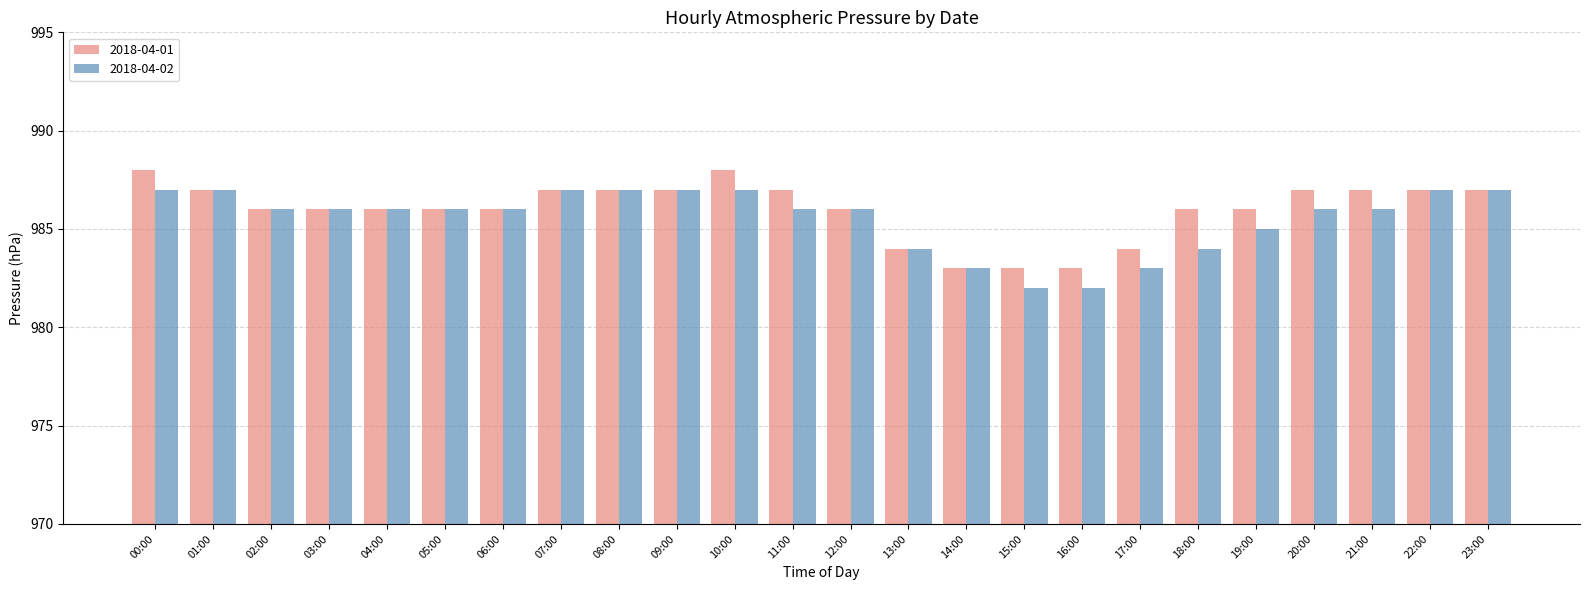

What is the approximate value of 2018-04-01 at 20:00?

987